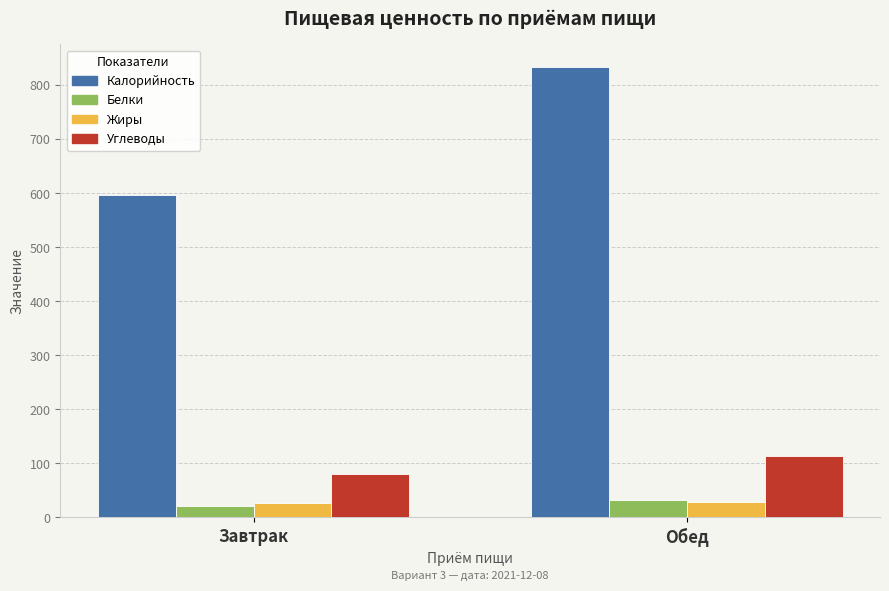

At which category is the sum across all series the highest?

Обед